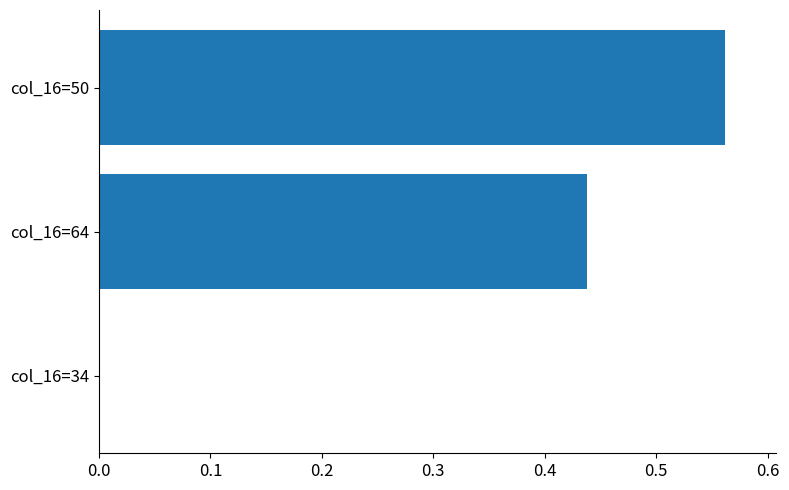

The chart shows a value of 0.3 at col_16=64. True or false?

False